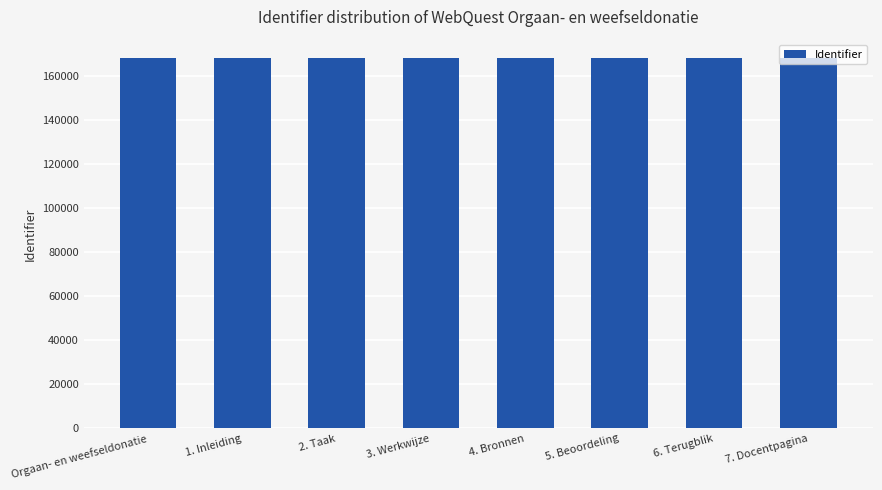

What is the average value?

168032